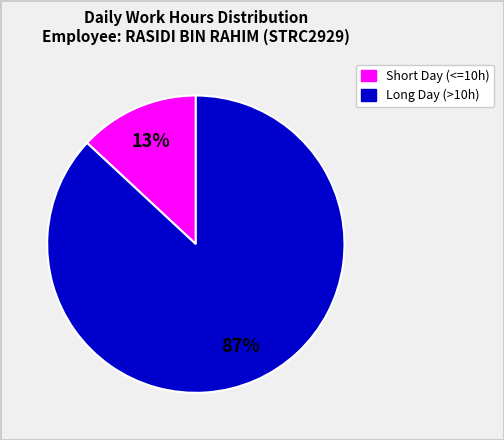

To the nearest percent, what is the difference between the largest and smallest slice percentages?

74%